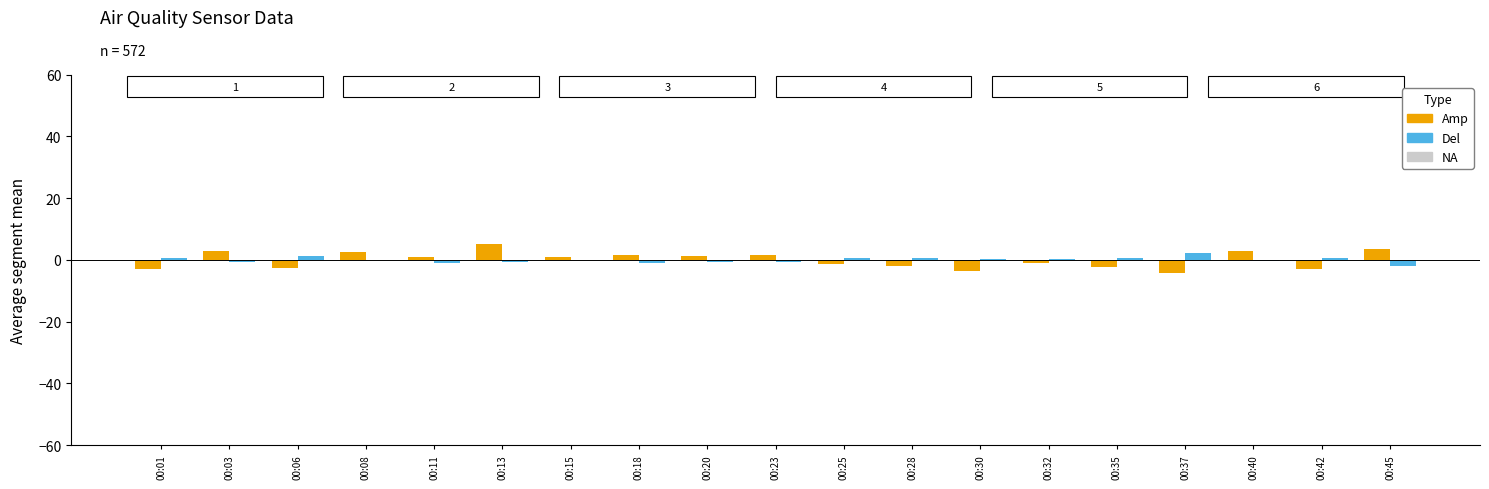

What is the maximum value shown in the chart?

5.1